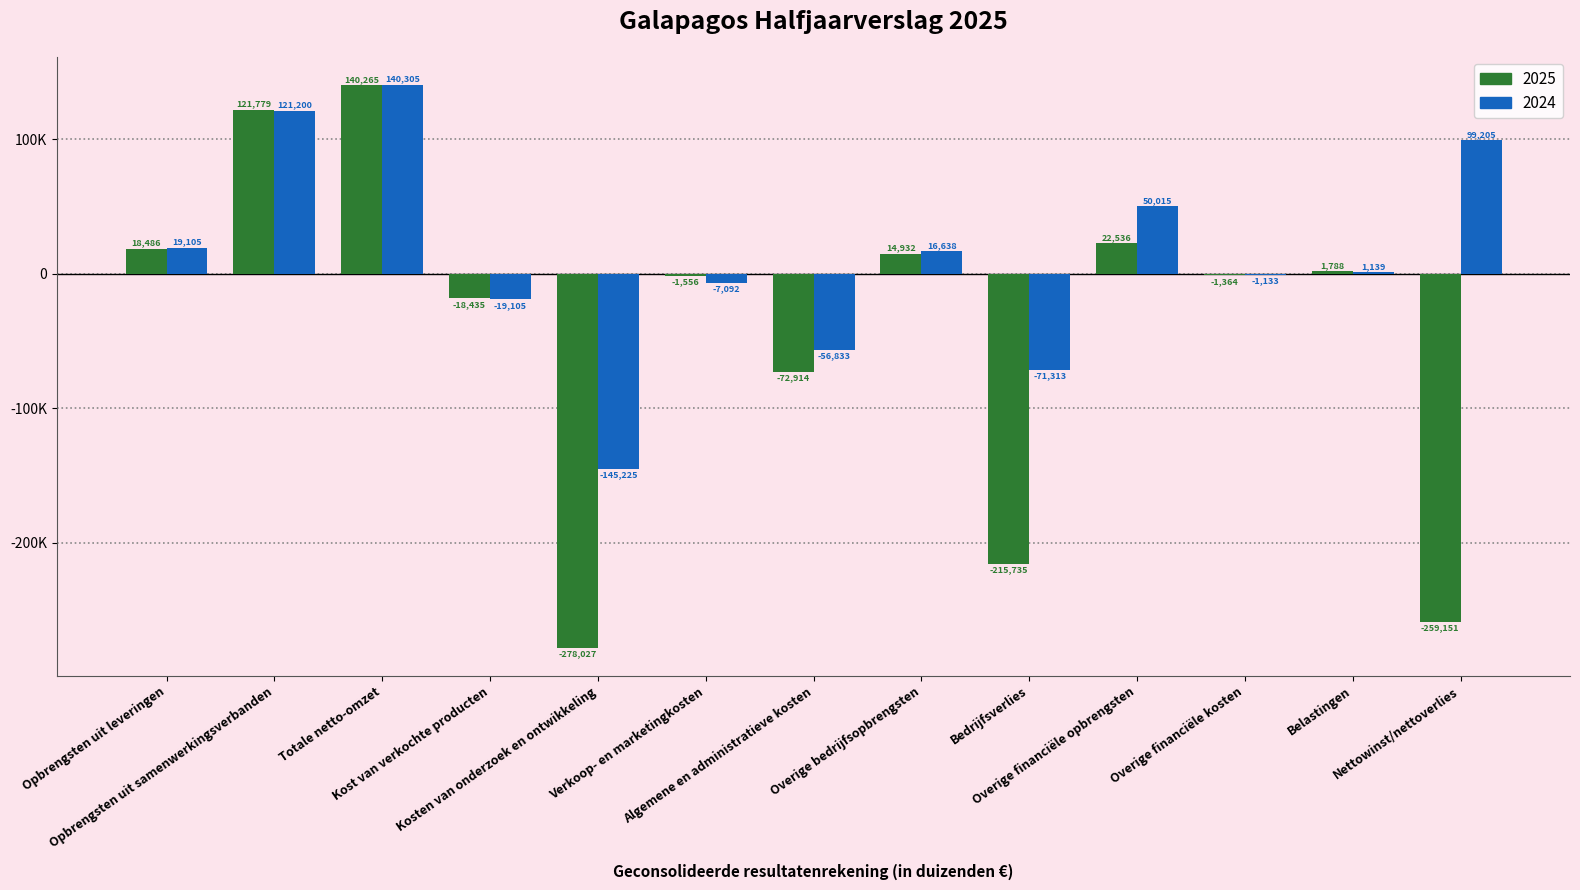

At which category is the sum across all series the highest?

Totale netto-omzet